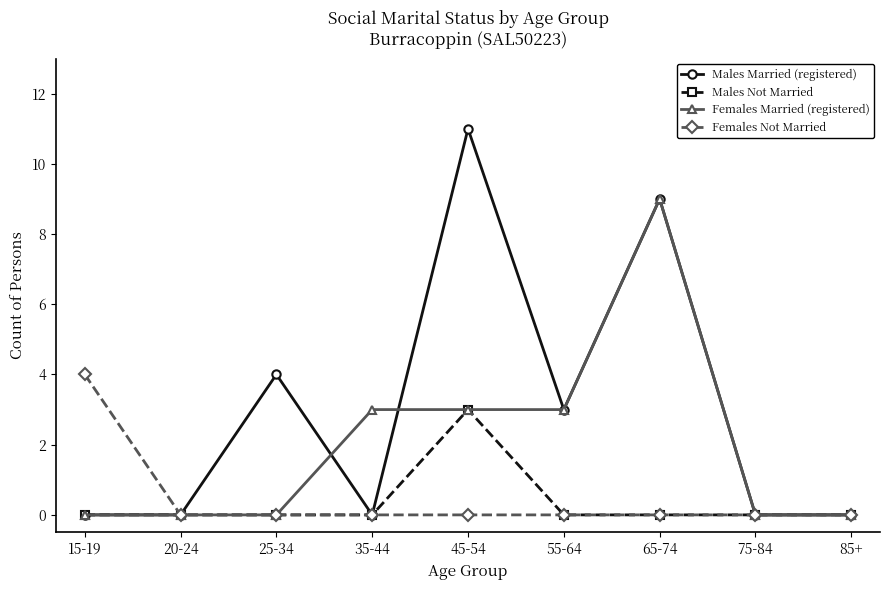

What are all the series names shown in the legend?

Males Married (registered), Males Not Married, Females Married (registered), Females Not Married